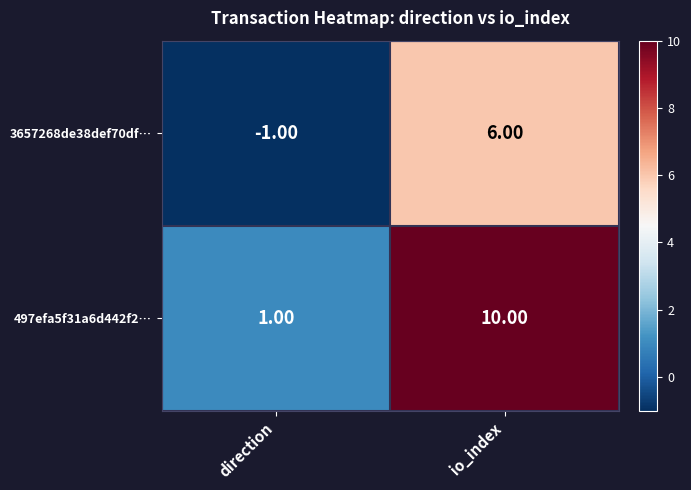

At which label is 497efa5f31a6d442f2… closest to 5?

direction